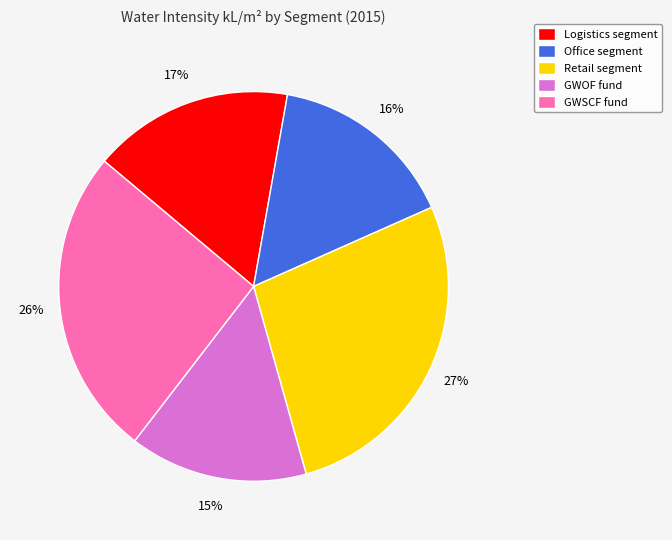

To the nearest percent, what percentage of the pie is GWOF?

15%